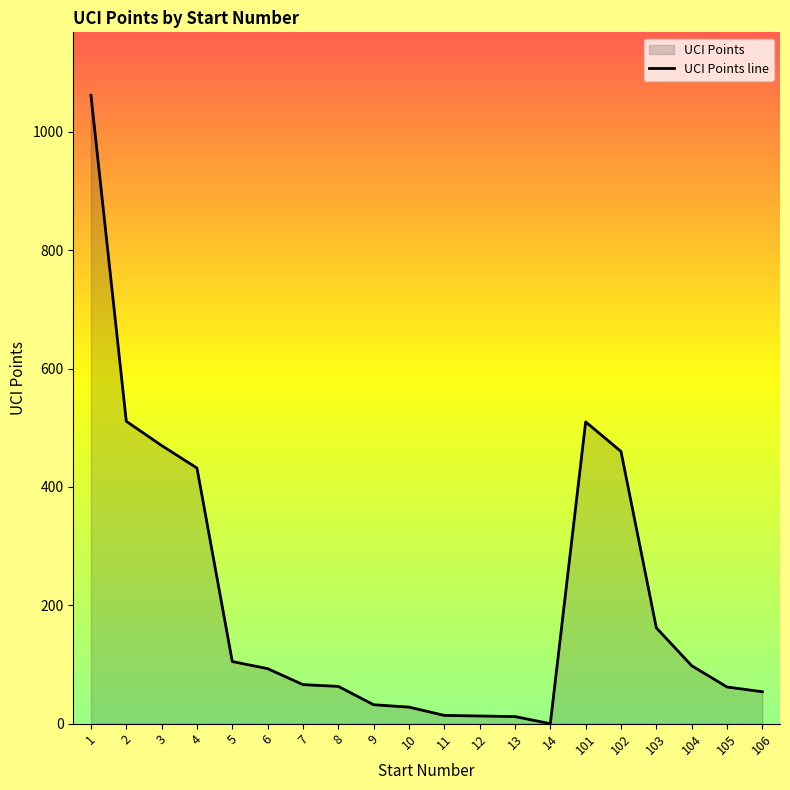

Reading right to left, transcribe all the data shown in this chart.

106=54	105=62	104=98	103=162	102=460	101=510	14=0	13=12	12=13	11=14	10=28	9=32	8=63	7=66	6=93	5=105	4=432	3=470	2=511	1=1062